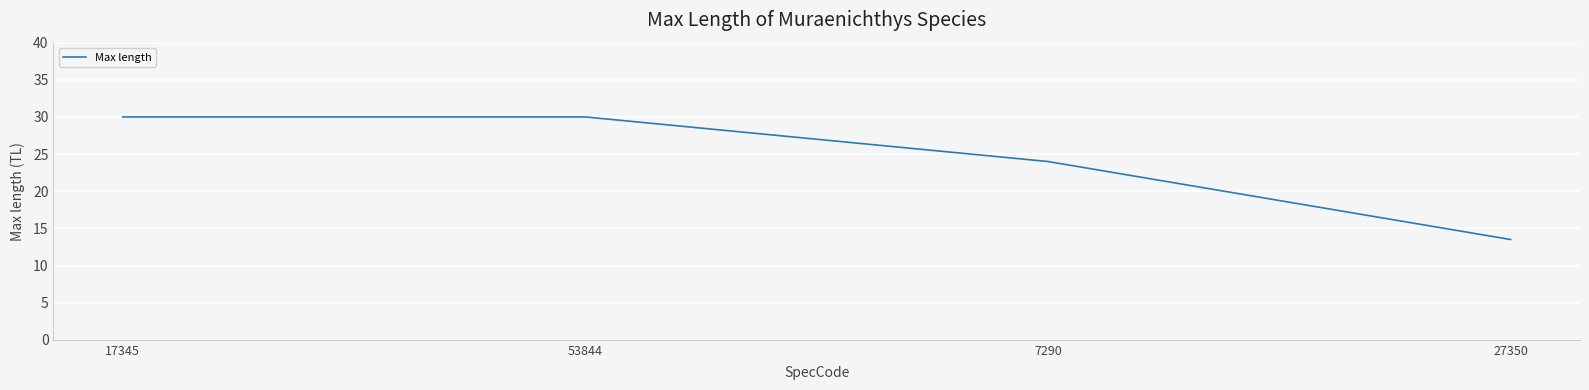

Approximately how many times larger is the value at 53844 compared to 17345?

1.0